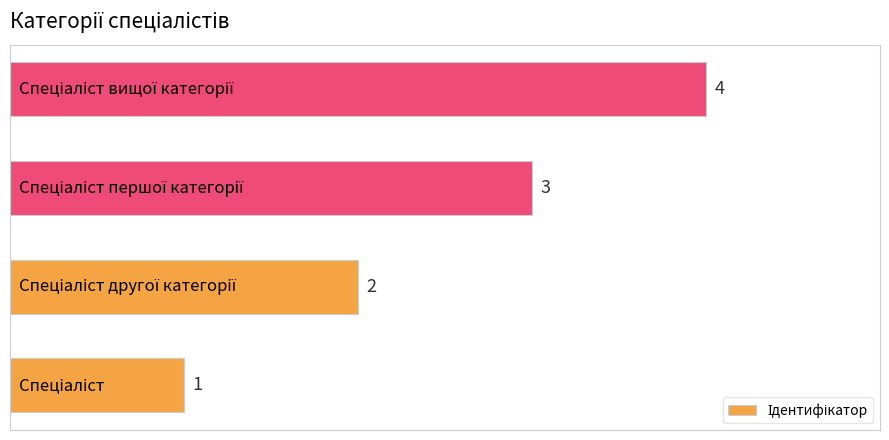

How many values are between 2 and 4?

3